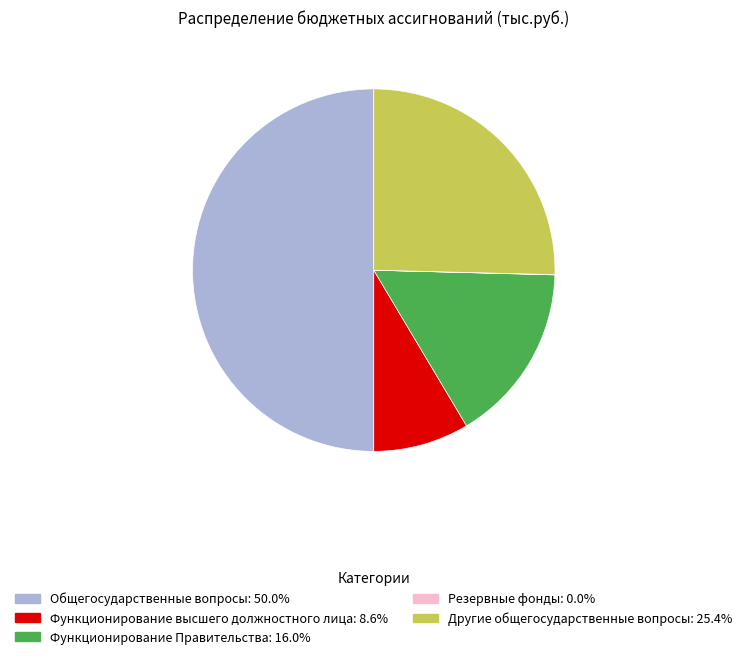

Is it true that Функционирование Правительства is 16% of the pie?

True